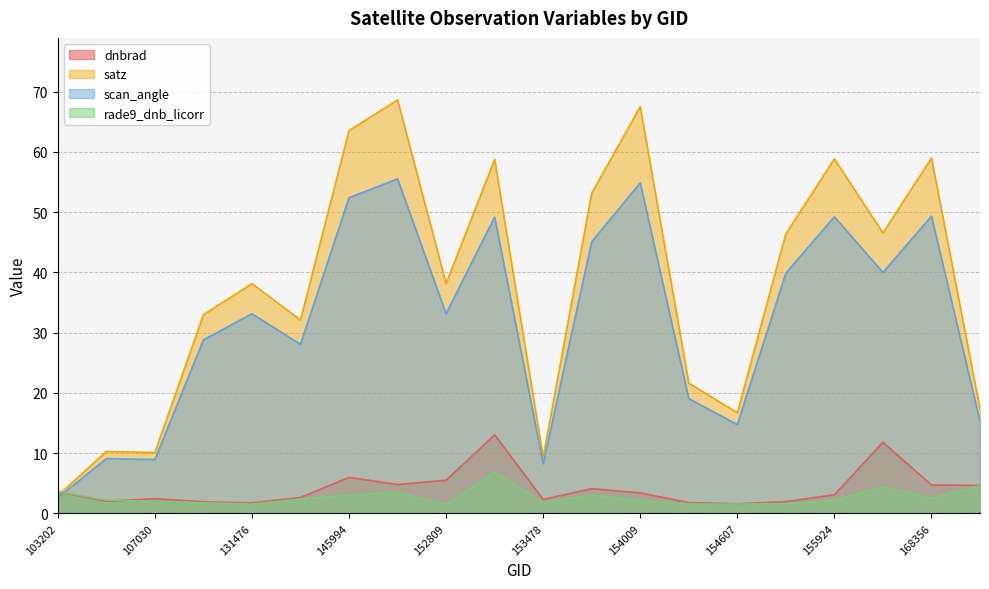

What is the difference between the second highest and second lowest values in the dnbrad series?

10.0